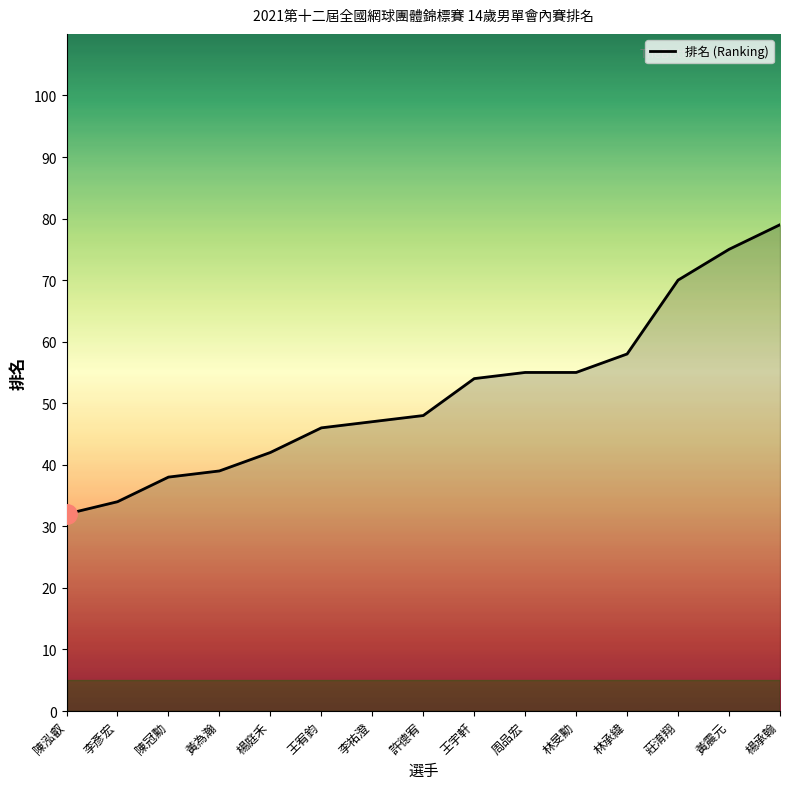

The chart shows a value of 39 at 黃為瀚. True or false?

True